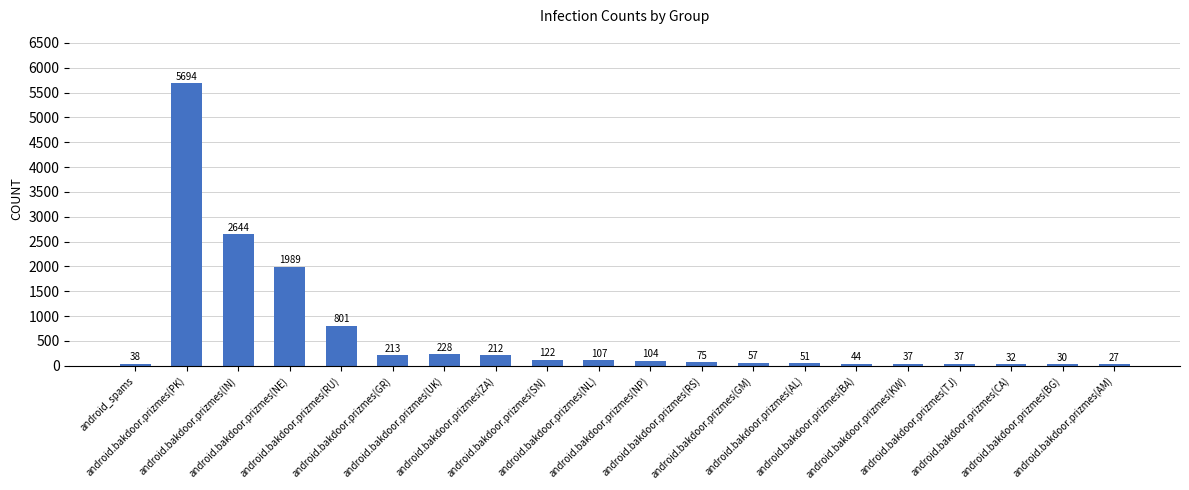

What is the average value?

627